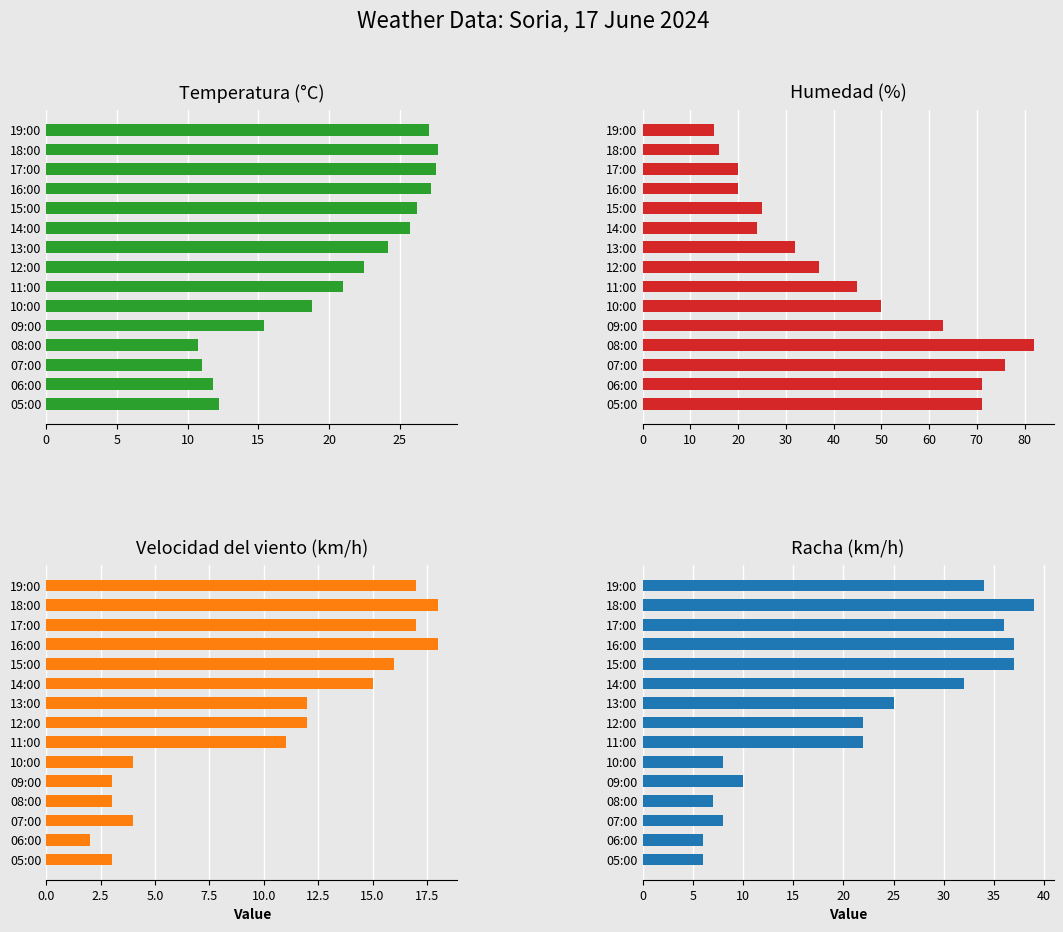

How many values in the Velocidad del viento (km/h) series exceed 12?

6